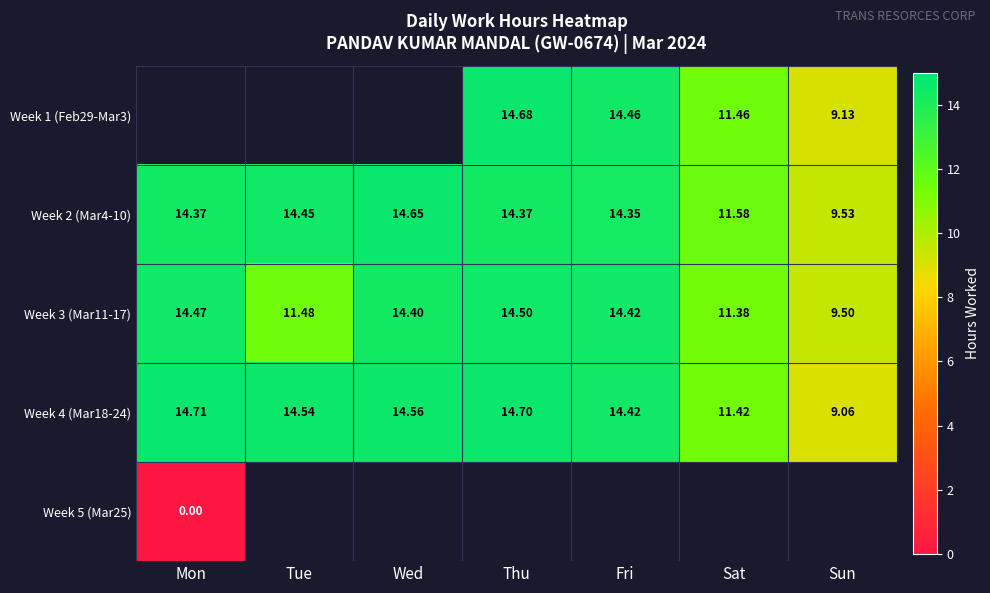

What is the sum of the Week 1 (Feb29-Mar3) values at Fri and Sat?

25.9